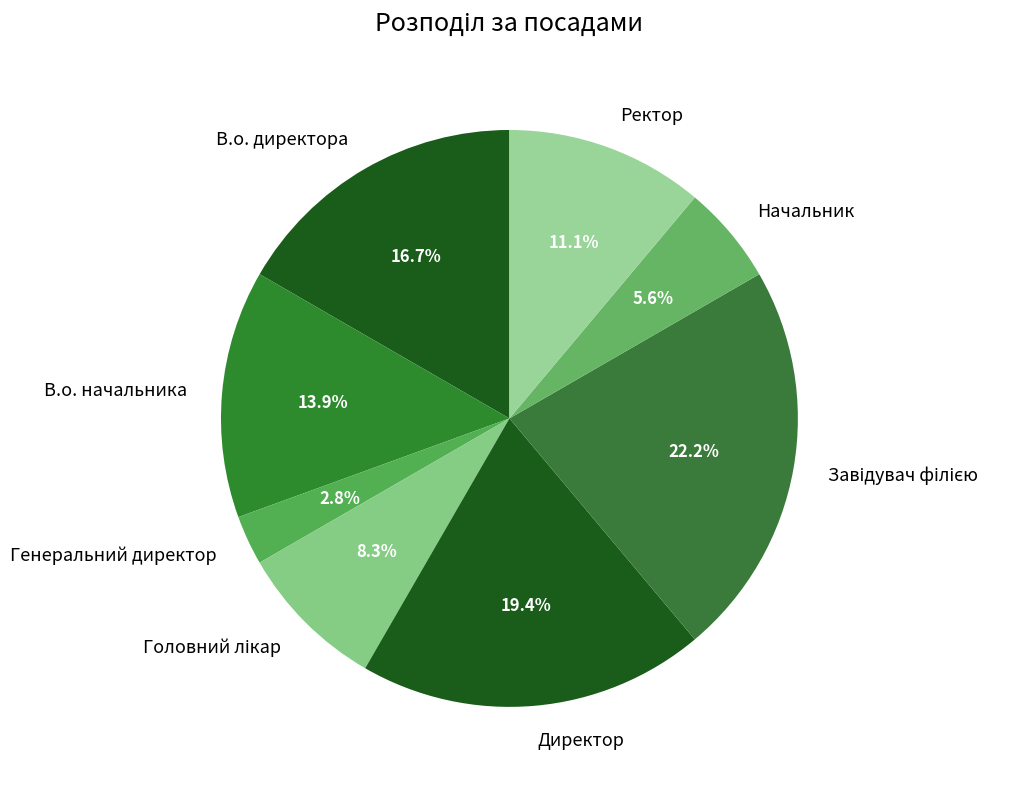

Does any single category account for the majority?

No